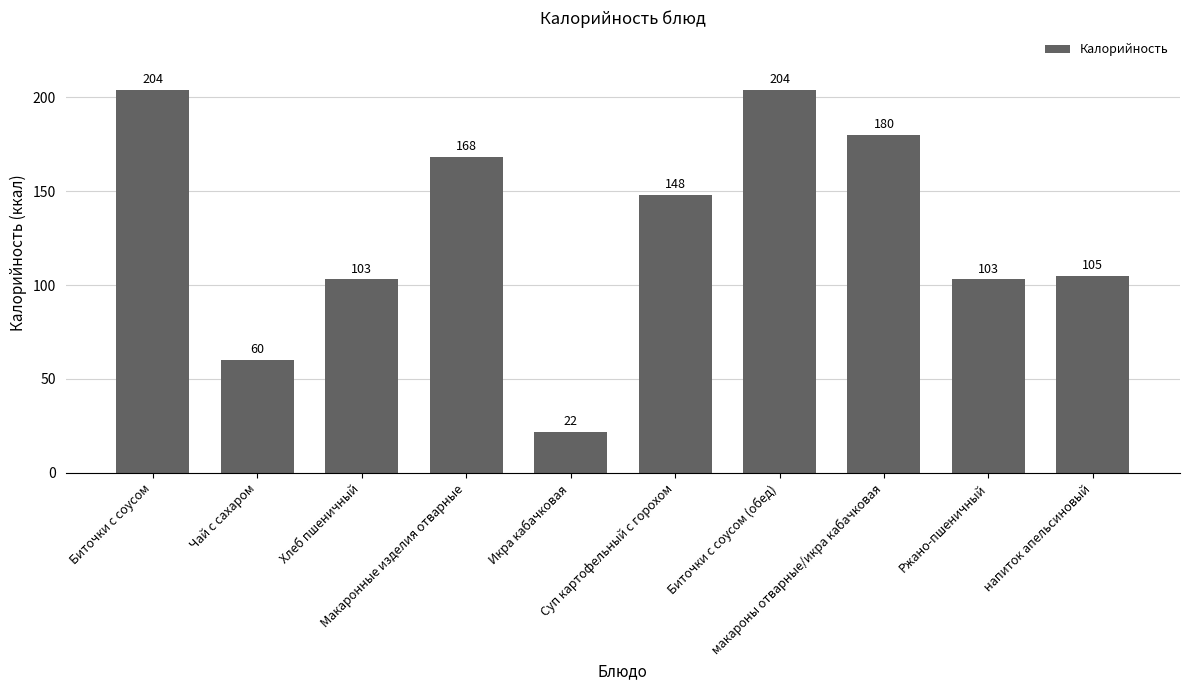

Approximately how many times larger is the value at Биточки с соусом (обед) compared to Ржано-пшеничный?

2.0